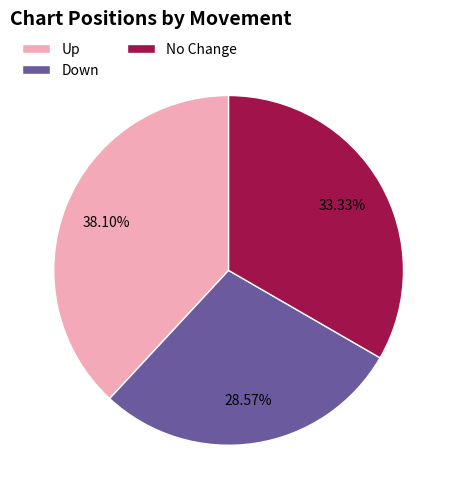

Which slice is the smallest?

Down